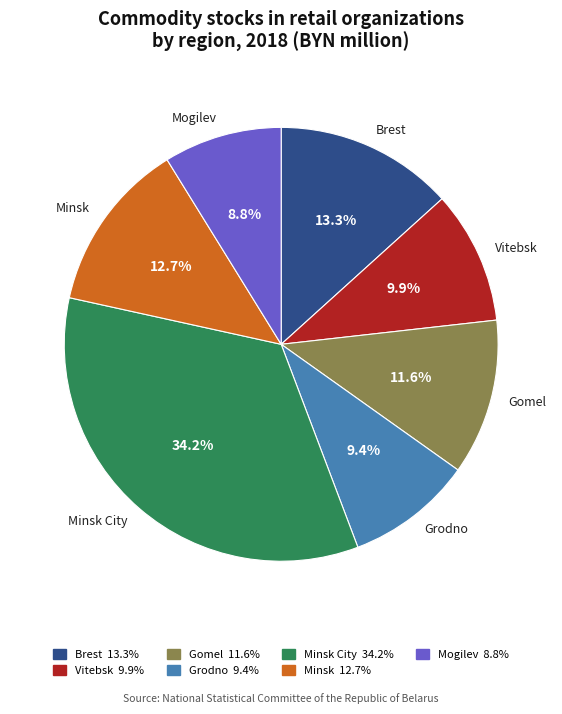

Is there any slice that represents more than half of the pie?

No